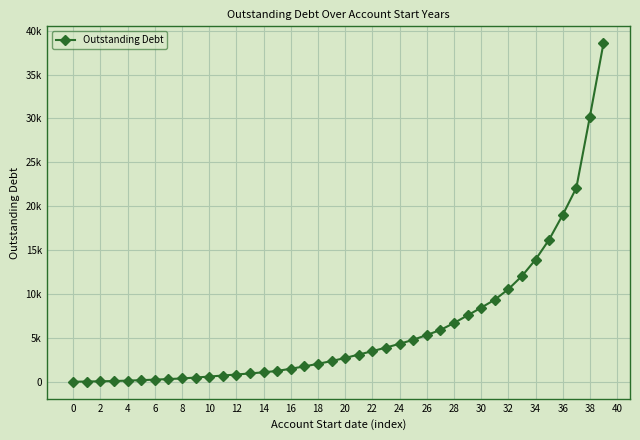

Is this an area chart (filled region under the line)?

No